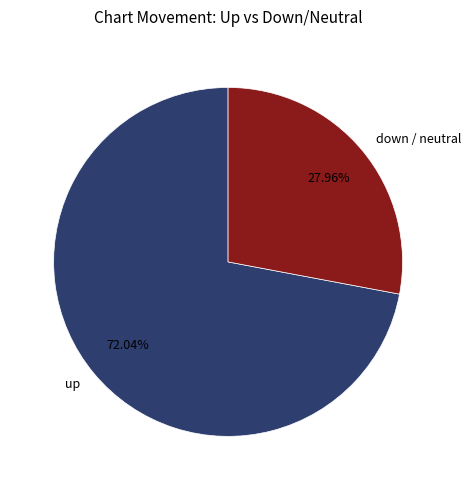

Which has a higher value, up or down / neutral?

up